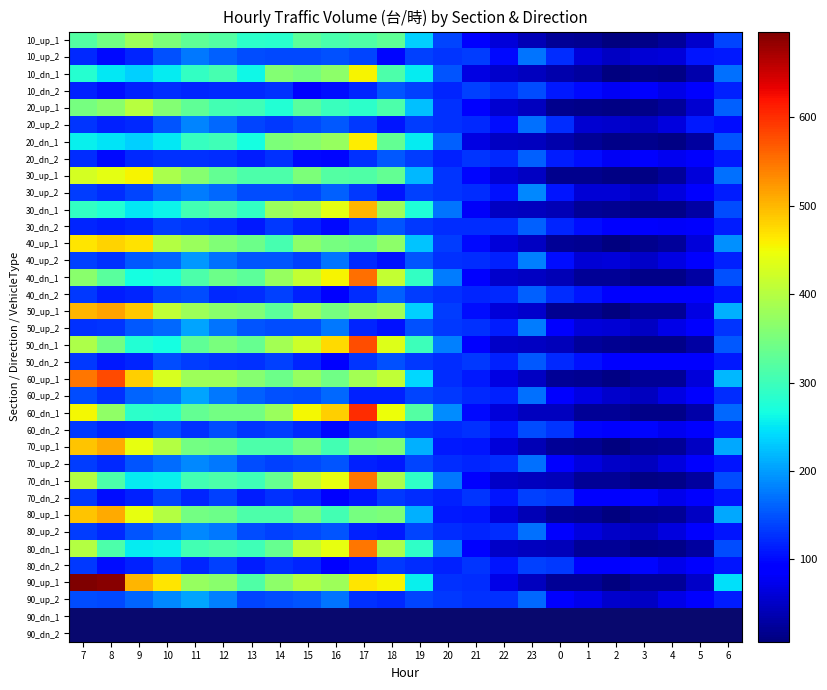

At how many categories does at least one series exceed 509?

3